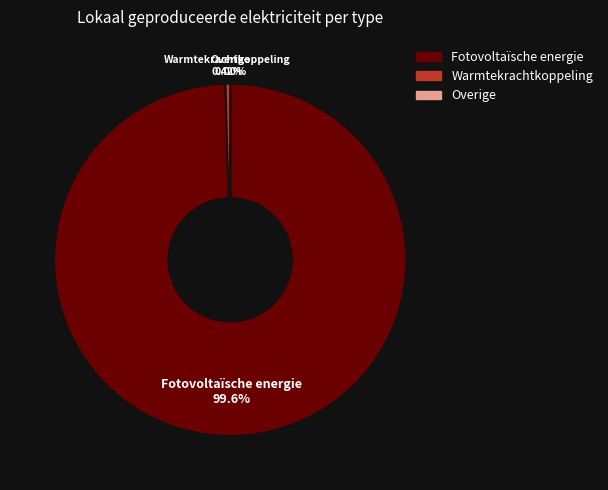

What is the change in value from Fotovoltaïsche energie to Warmtekrachtkoppeling?

-10209.3